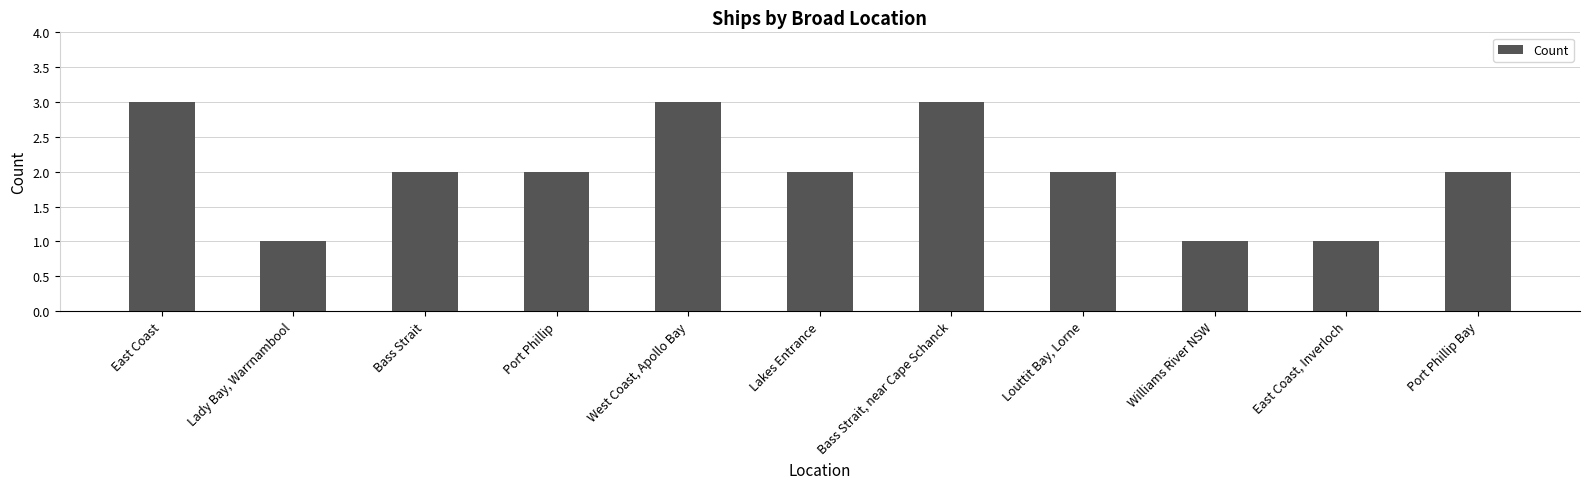

Read the value at Lakes Entrance.

2